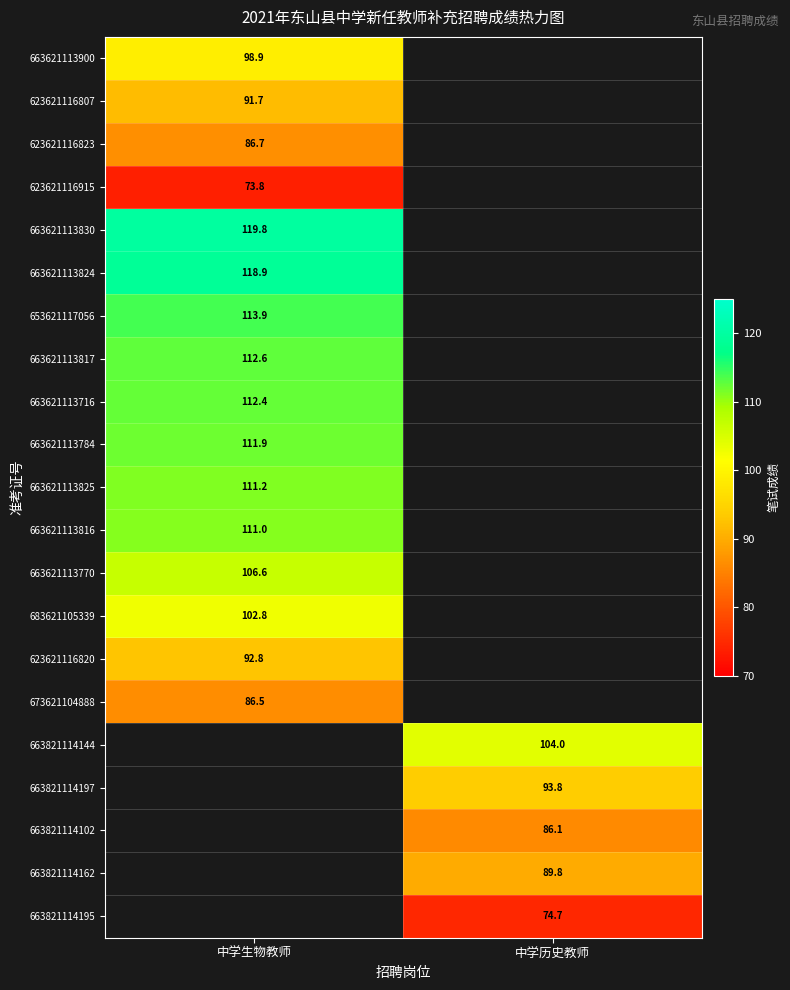

Is it true that 623621116820 equals 38.3 at 中学生物教师?

False